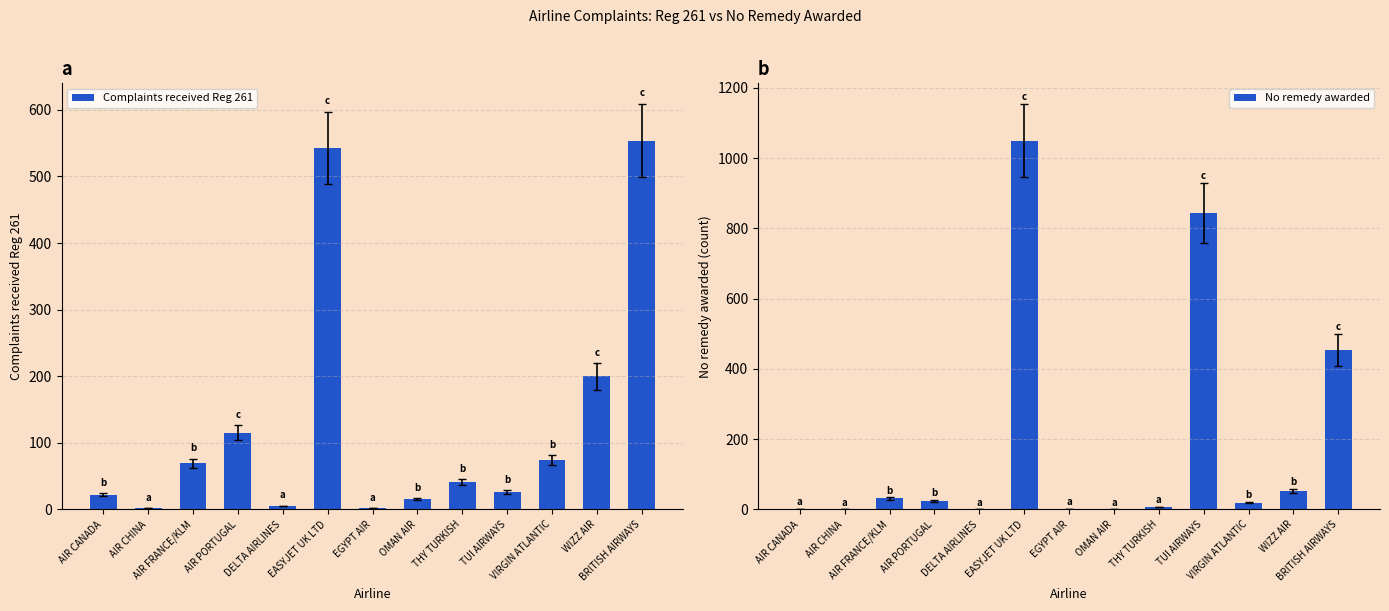

Reading left to right, what are all the values shown in this chart?

Complaints received Reg 261: 22	2	69	115	5	543	2	15	41	26	74	200	554
No remedy awarded: 2	0	31	24	0	1050	2	0	7	844	19	53	454